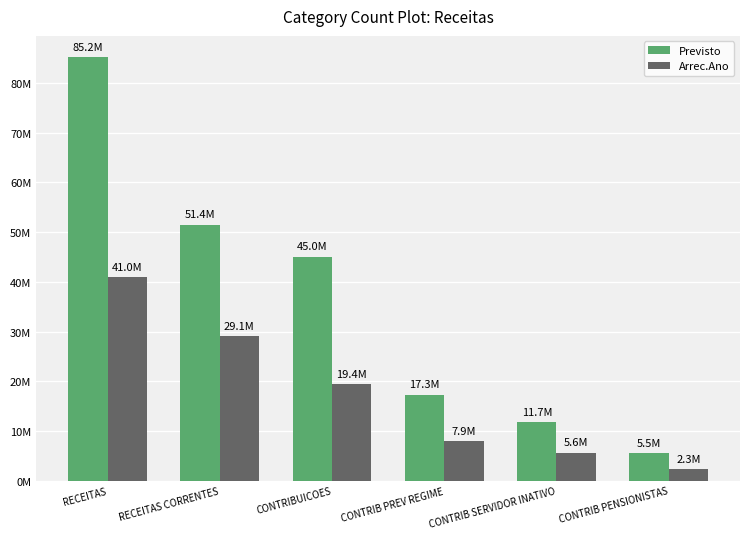

What are all the series names shown in the legend?

Previsto, Arrec.Ano